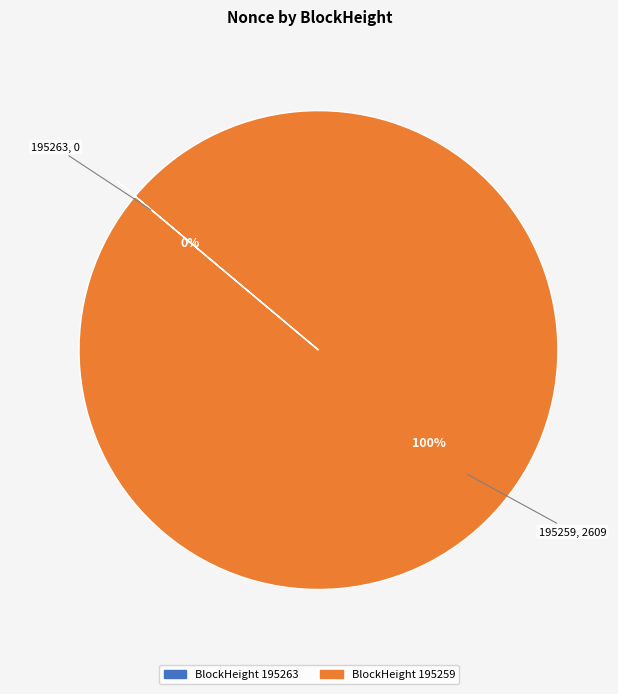

Between 195259 and 195263, which is larger?

195259